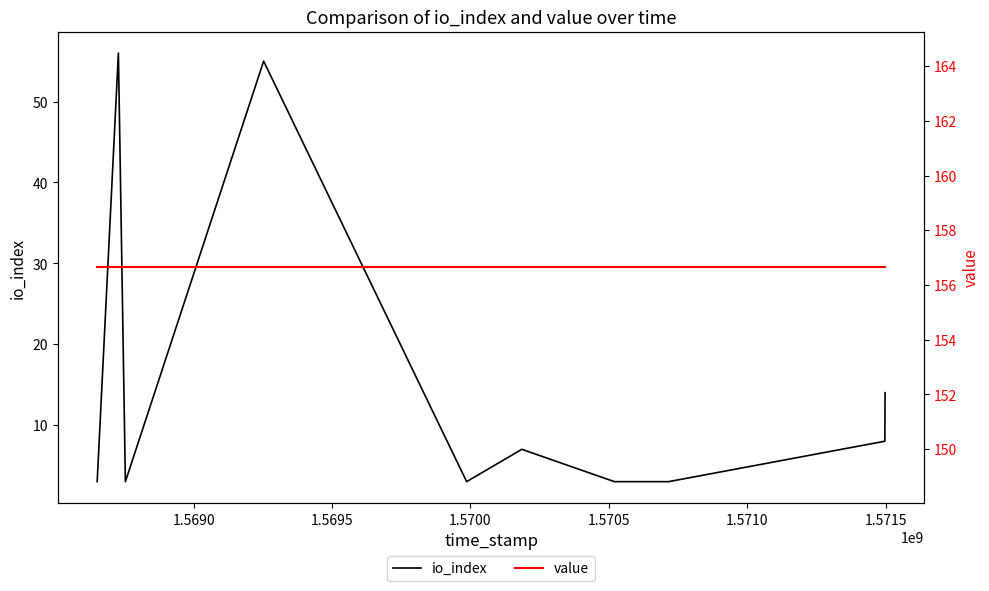

The io_index series shows 0.7 at 1.5695. True or false?

False